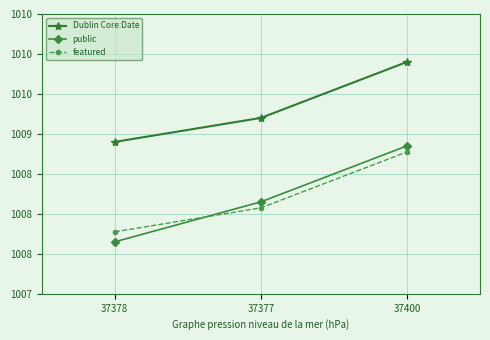

What is the label of the 2nd point from the left?

37377